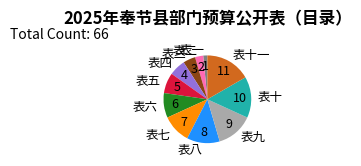

Which has a higher value, 表五 or 表十一?

表十一